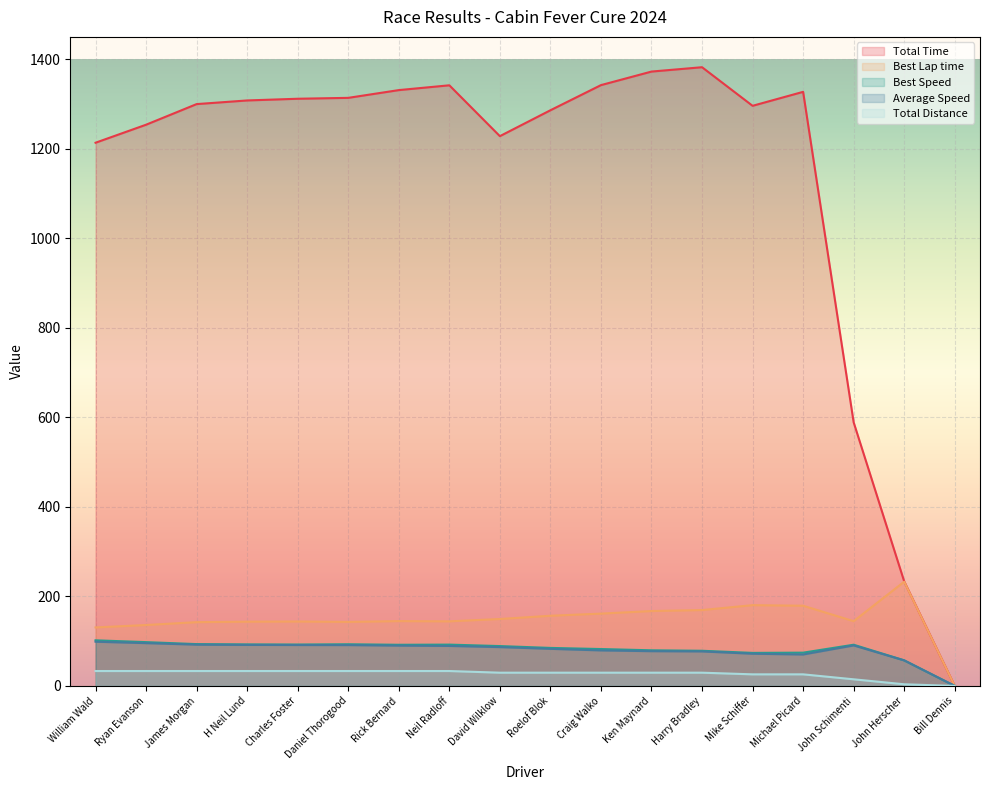

What is the difference between the Total Distance values at David Wilklow and William Wald?

3.7